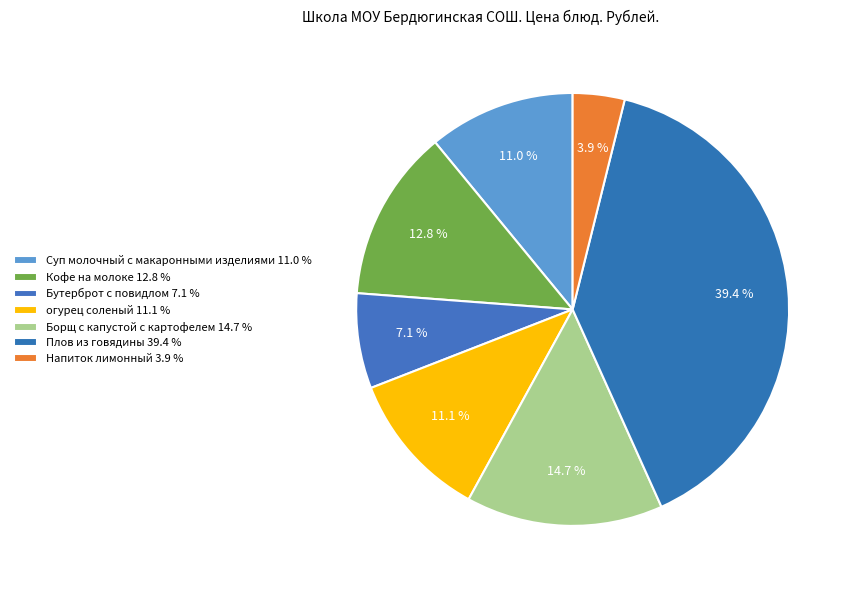

Which category has the biggest portion of the pie?

Плов из говядины